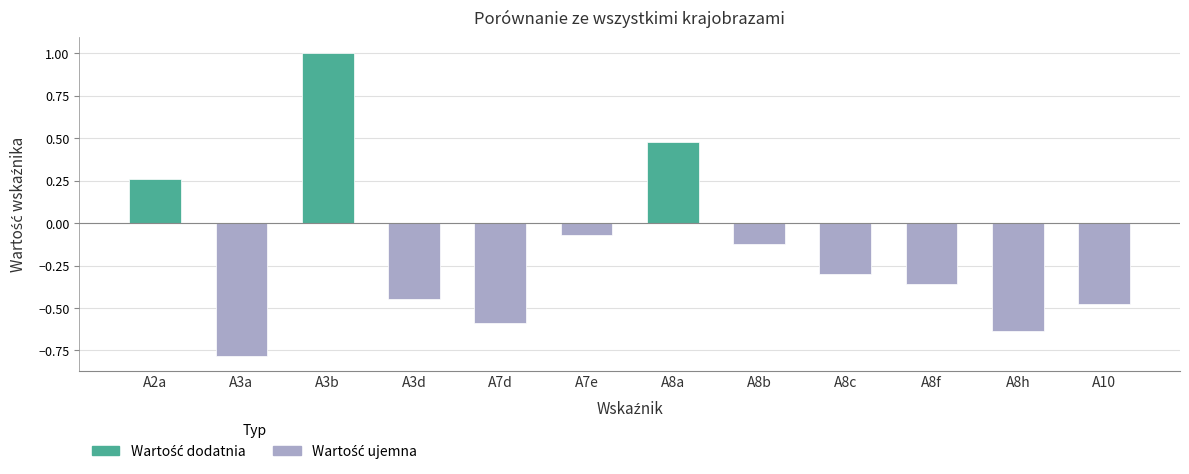

At which category does the chart reach its minimum across all series?

A3a